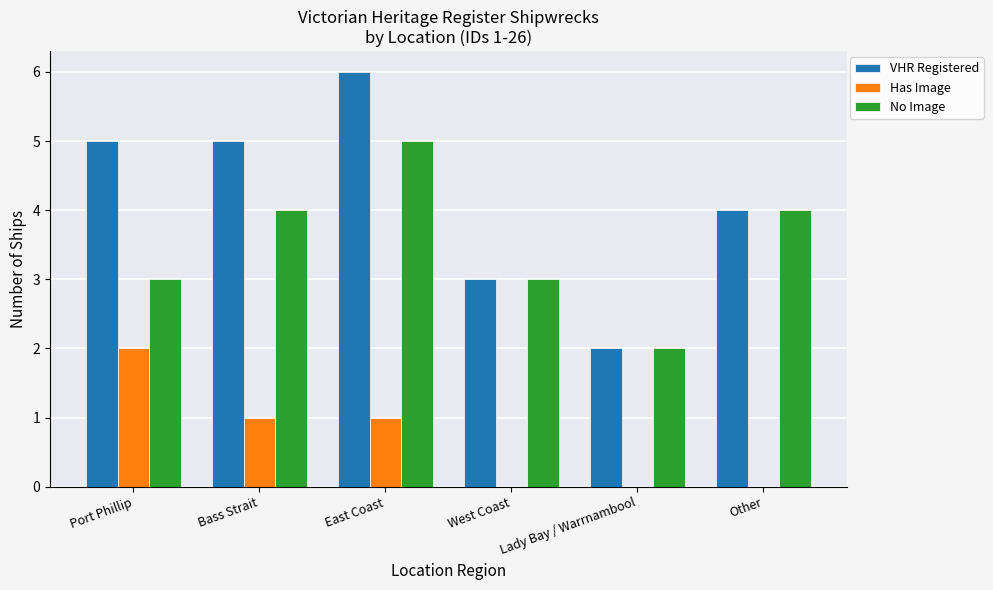

What is the total value across all series at West Coast?

6